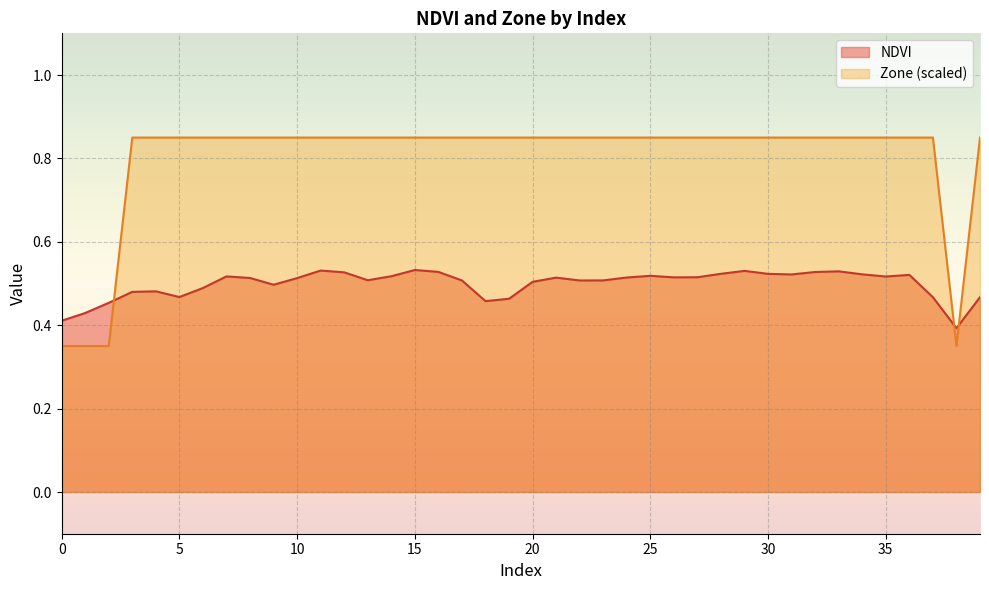

Is it true that Zone equals 0.8 at 19?

True